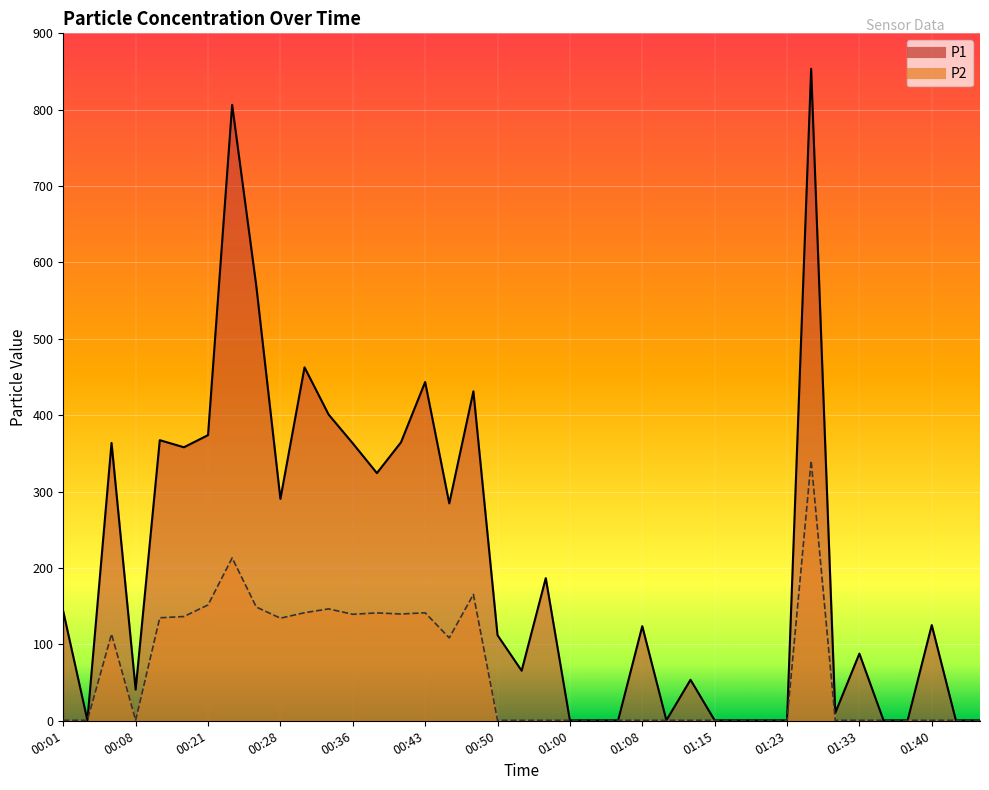

Rank the series by their average value, from highest to lowest.

P1, P2